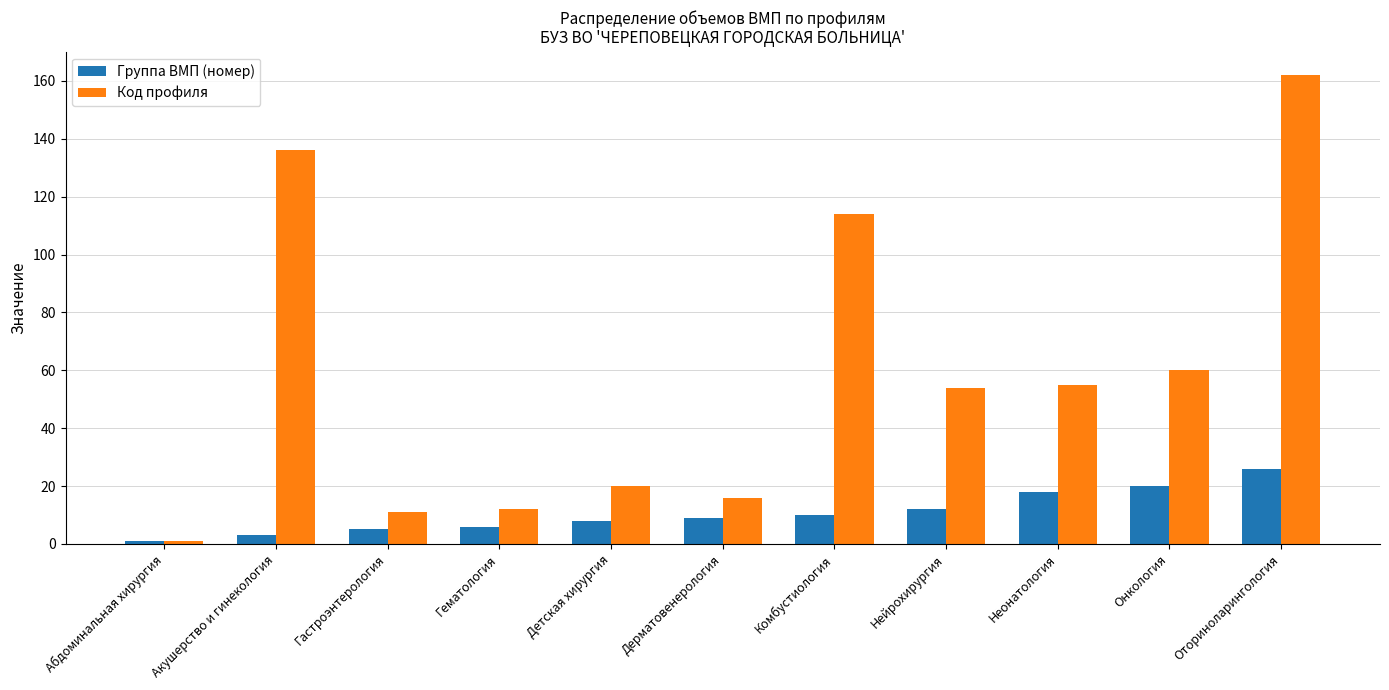

The Код профиля series shows 106 at Оториноларингология. True or false?

False